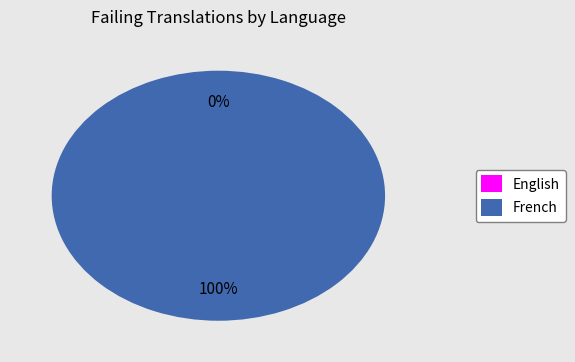

To the nearest percent, what is the average slice percentage?

50%